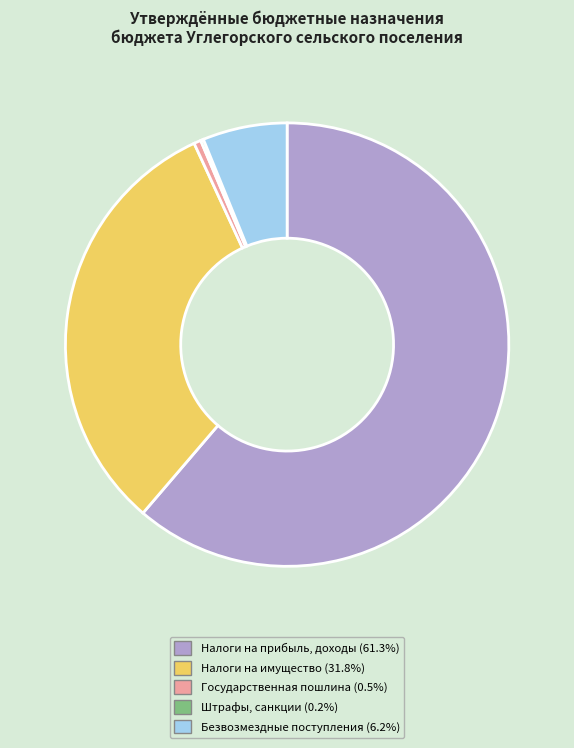

Does any single category account for the majority?

Yes